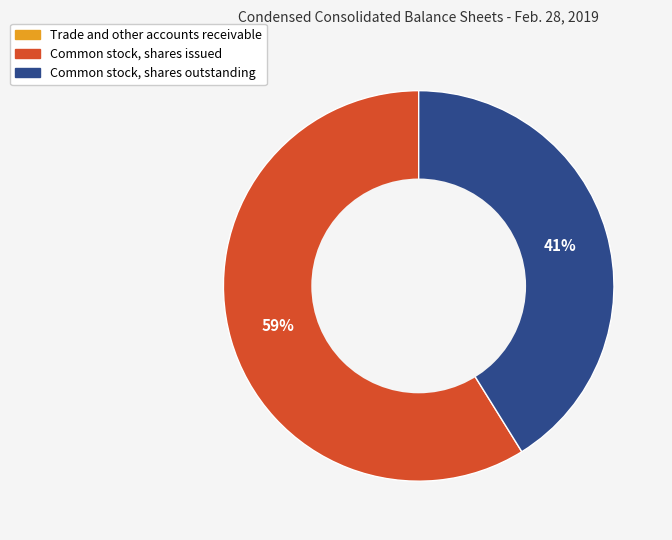

Does any single category account for the majority?

Yes